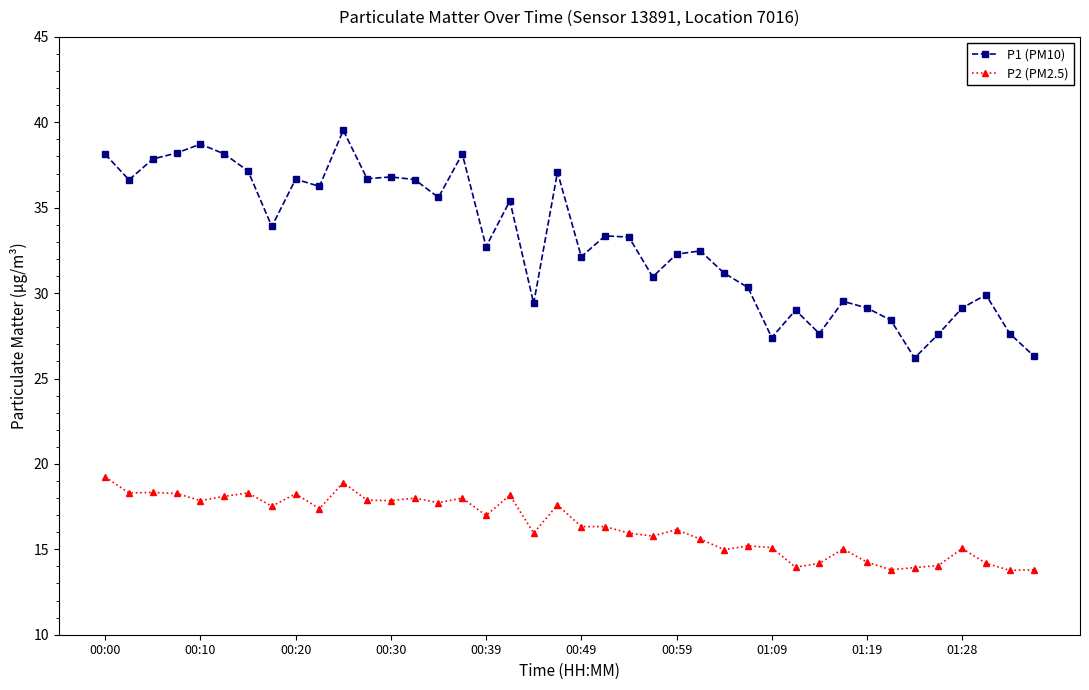

What is the maximum value for P1 (PM10)?

39.5